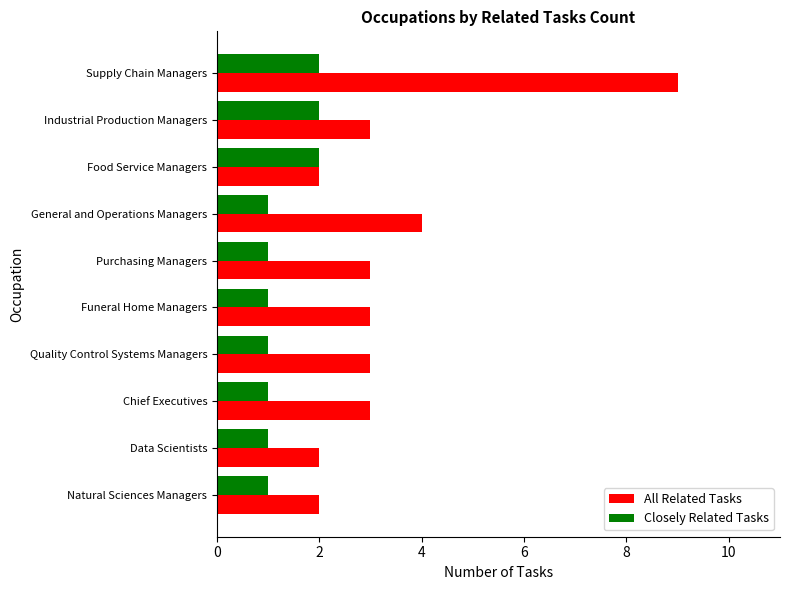

Which series has the widest spread of values?

All Related Tasks